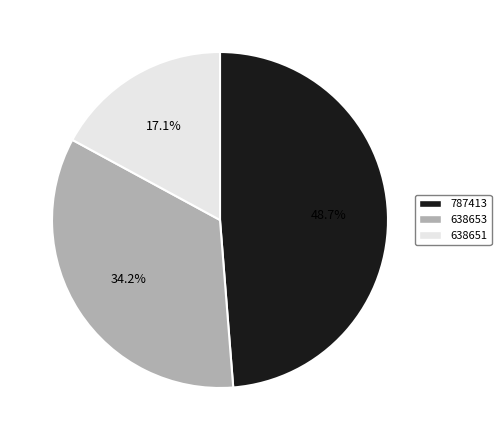

Is it true that 787413 is 49% of the pie?

True